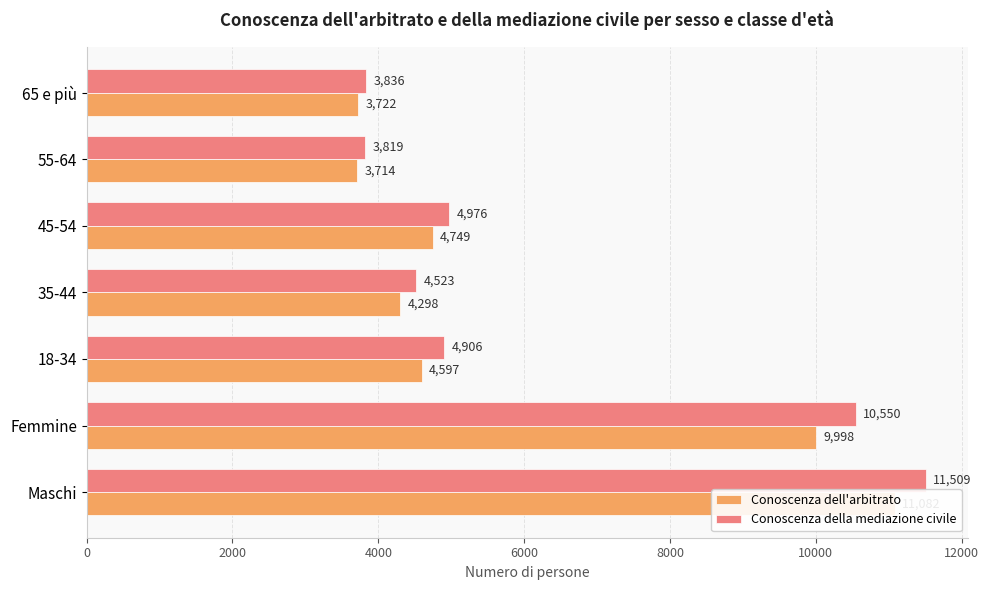

Which series has the largest total across all categories?

Conoscenza della mediazione civile